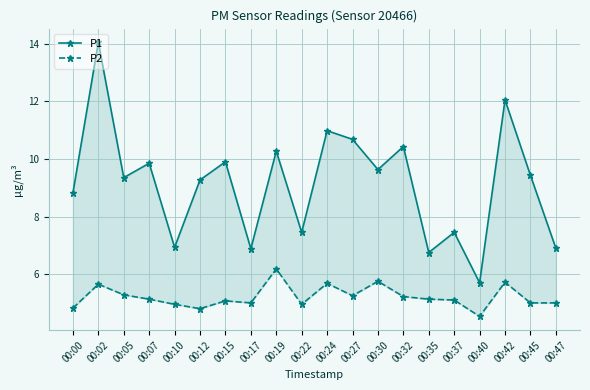

Rank the series by their average value, from lowest to highest.

P2, P1